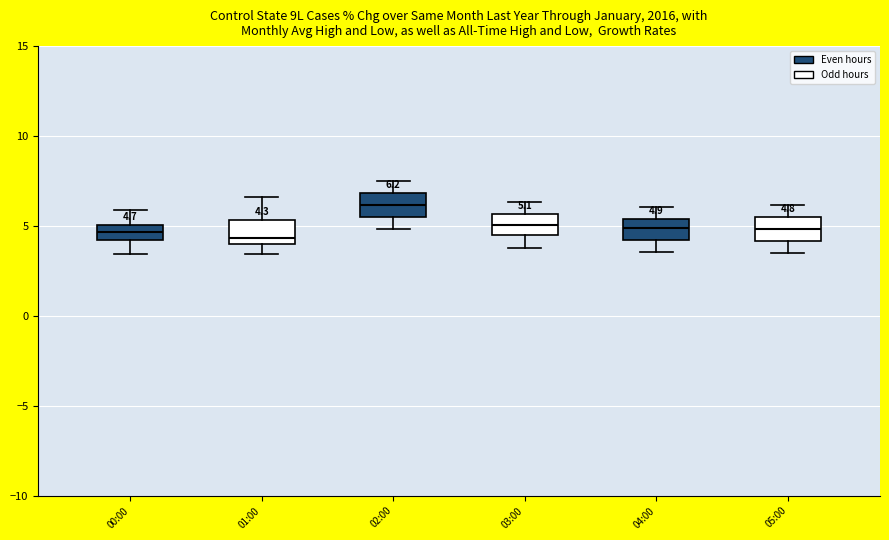

Which box has the highest median line?

02:00